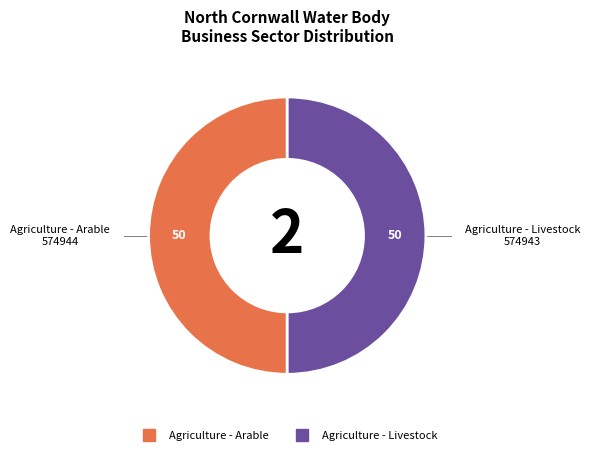

Is the sum of Agriculture - Livestock and Agriculture - Arable greater than half?

Yes